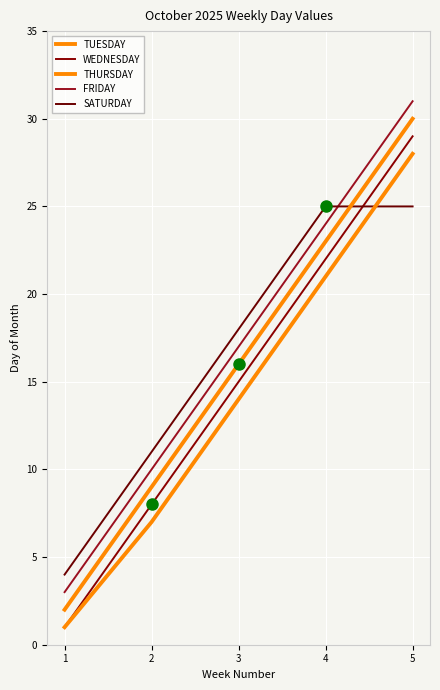

True or false: THURSDAY has a value of 9 at 2.

True